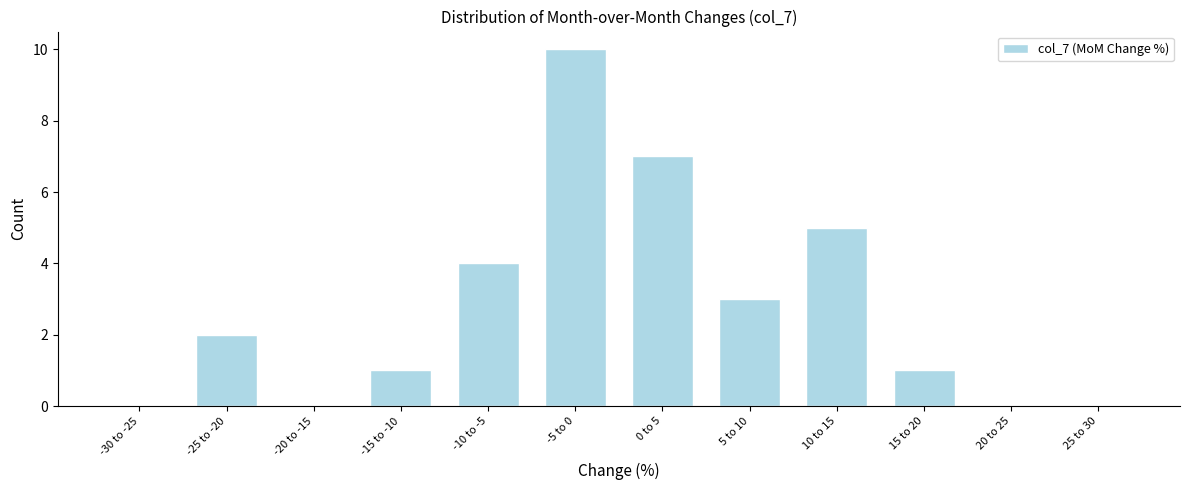

Reading left to right, what are all the values shown in this chart?

-30 to -25=0	-25 to -20=2	-20 to -15=0	-15 to -10=1	-10 to -5=4	-5 to 0=10	0 to 5=7	5 to 10=3	10 to 15=5	15 to 20=1	20 to 25=0	25 to 30=0